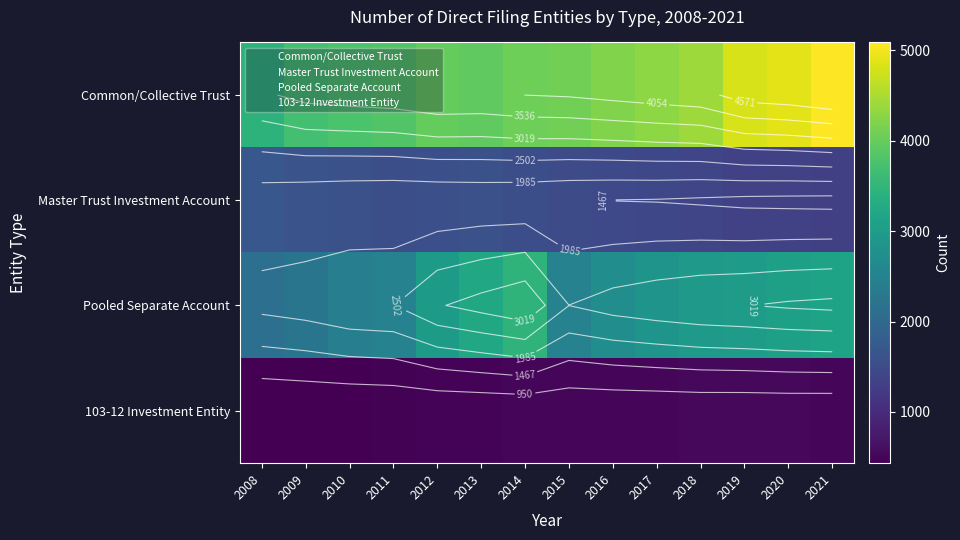

What is the average value of the Master Trust Investment Account series?

1496